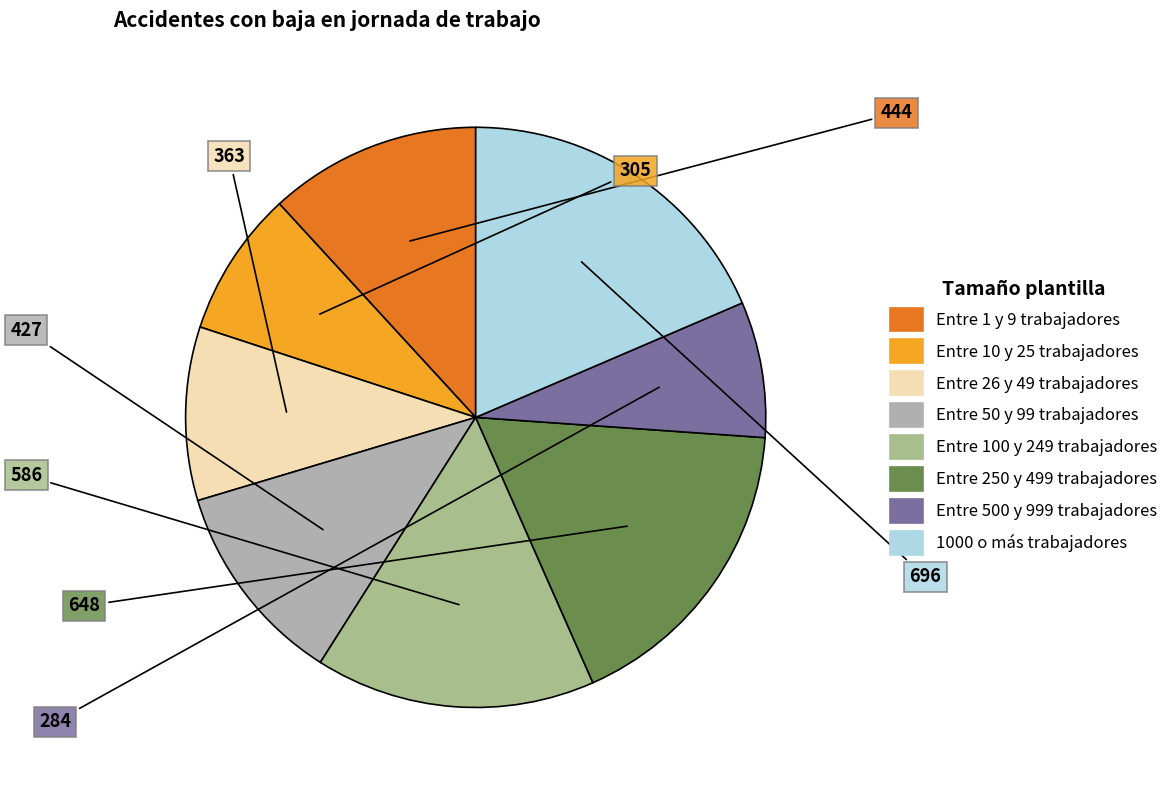

What is the largest slice in the pie chart?

1000 o más trabajadores